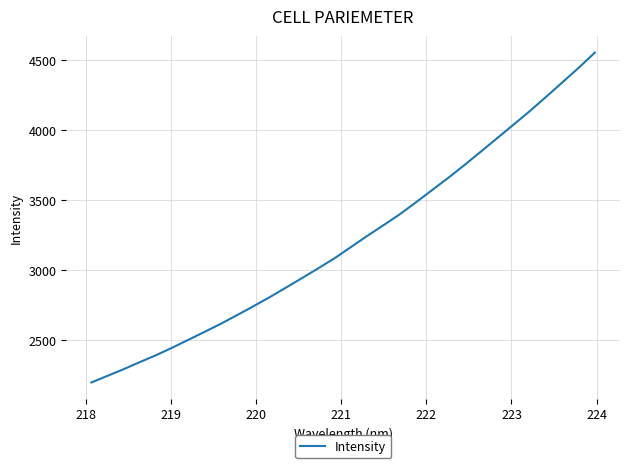

What is the smallest value displayed?

2200.5